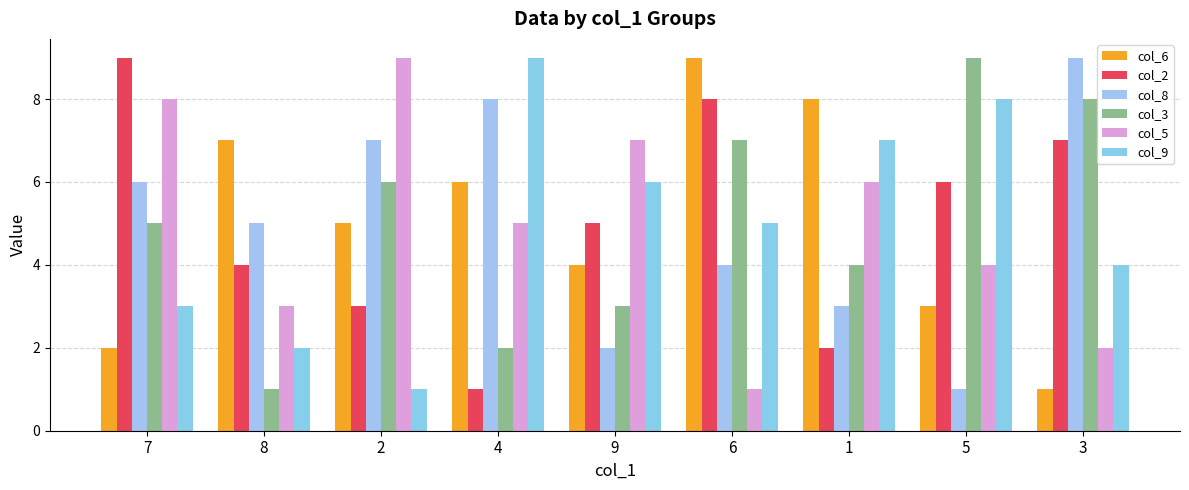

Between 1 and 3, which series saw the biggest shift?

col_6